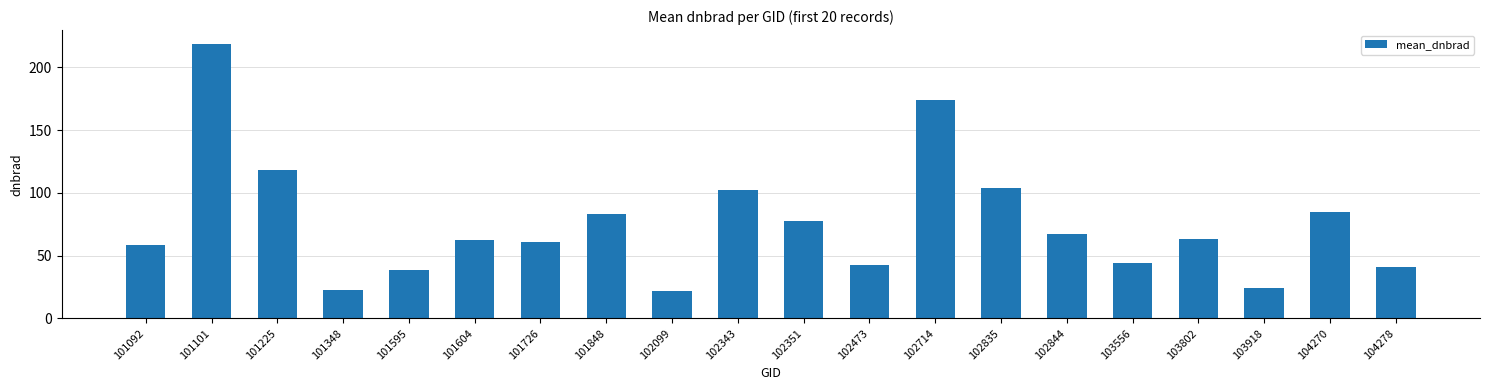

Which has a higher value, 102844 or 102835?

102835